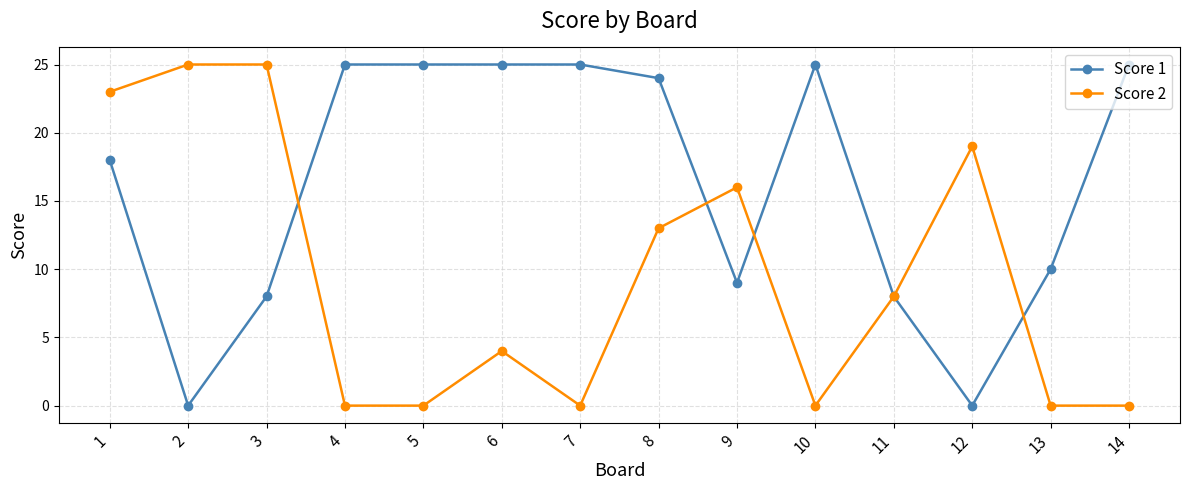

Which series changed the most between 3 and 11?

Score 2